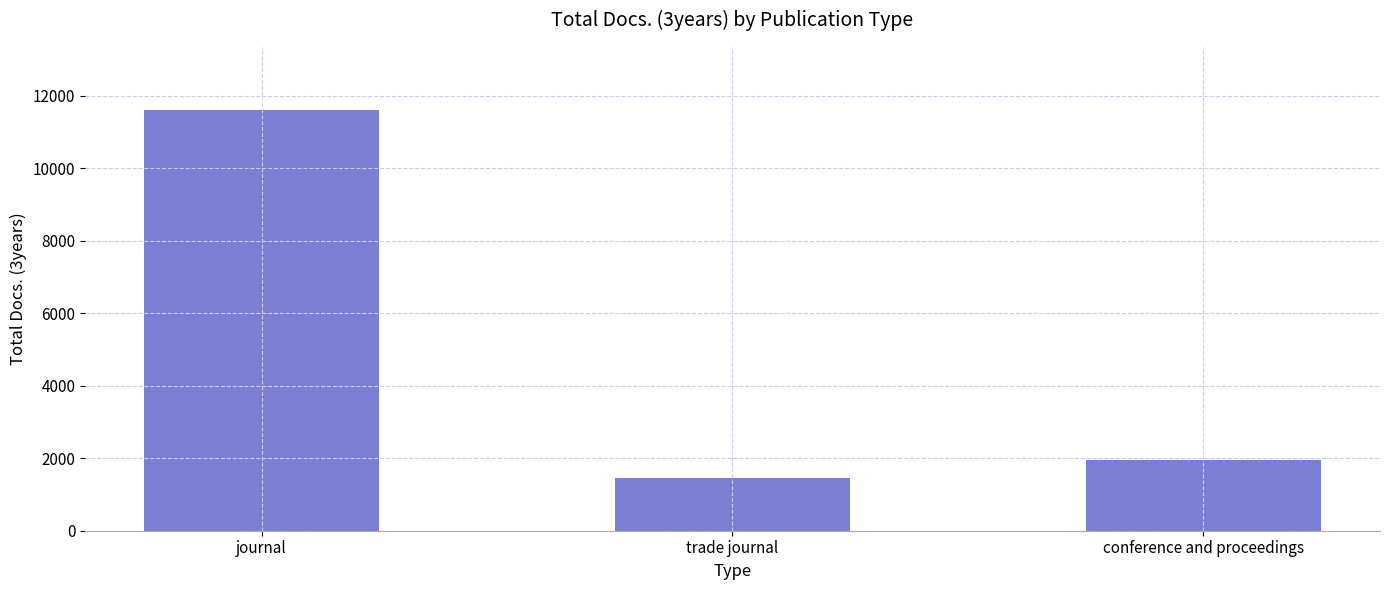

Are the bars grouped side by side (vs. stacked)?

No